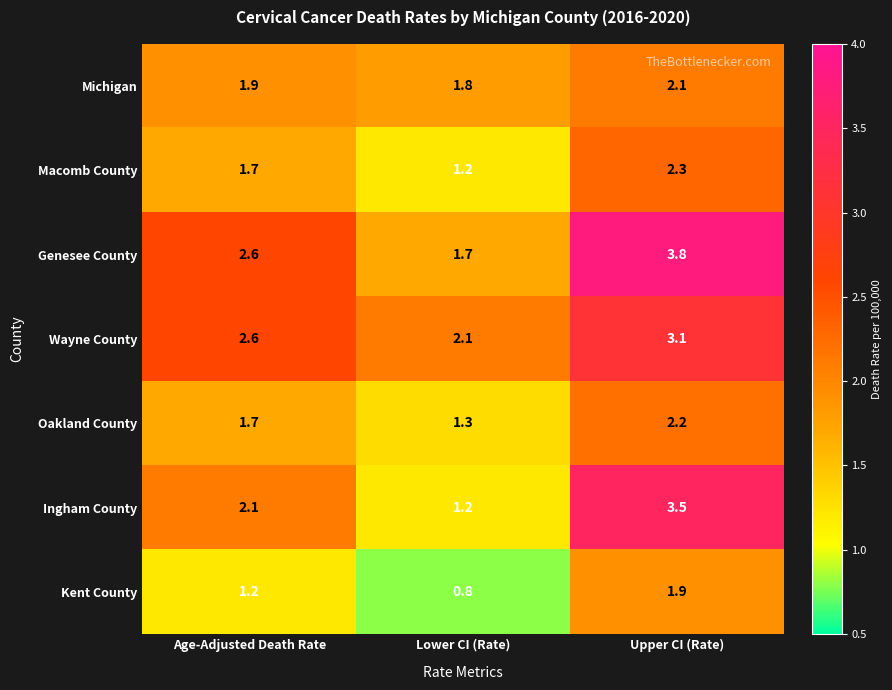

At which label does Michigan reach its peak?

Upper CI (Rate)